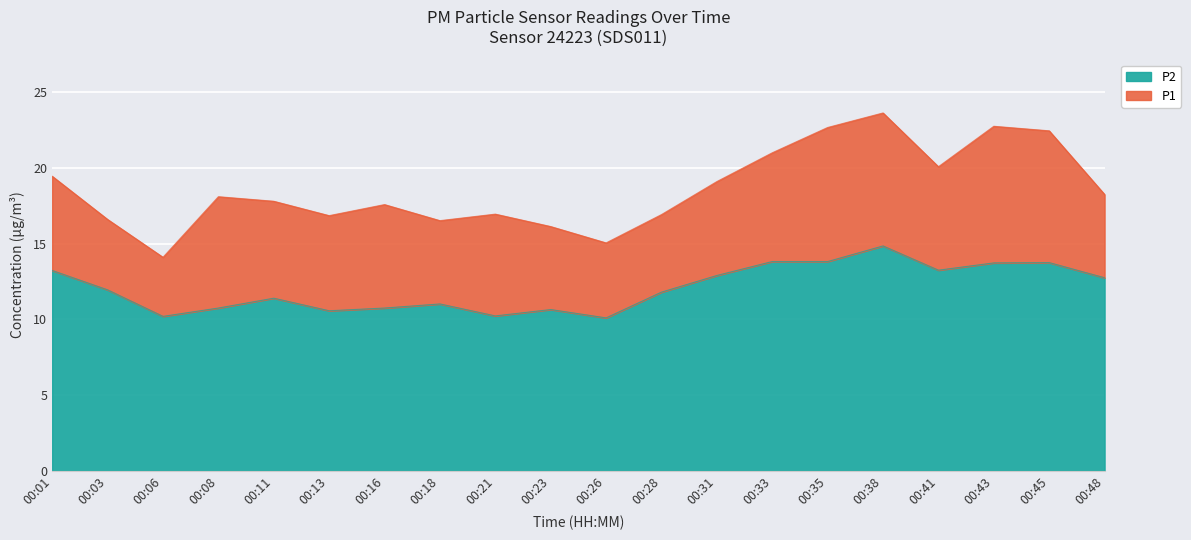

Reading left to right, extract all data points from this chart.

P1: 00:01=19.4	00:03=16.6	00:06=14.1	00:08=18.1	00:11=17.8	00:13=16.9	00:16=17.6	00:18=16.5	00:21=16.9	00:23=16.1	00:26=15.1	00:28=16.9	00:31=19.1	00:33=21.0	00:35=22.7	00:38=23.6	00:41=20.1	00:43=22.8	00:45=22.4	00:48=18.2
P2: 00:01=13.2	00:03=11.9	00:06=10.2	00:08=10.8	00:11=11.4	00:13=10.6	00:16=10.8	00:18=11.0	00:21=10.2	00:23=10.7	00:26=10.1	00:28=11.8	00:31=12.9	00:33=13.8	00:35=13.8	00:38=14.8	00:41=13.2	00:43=13.7	00:45=13.8	00:48=12.8